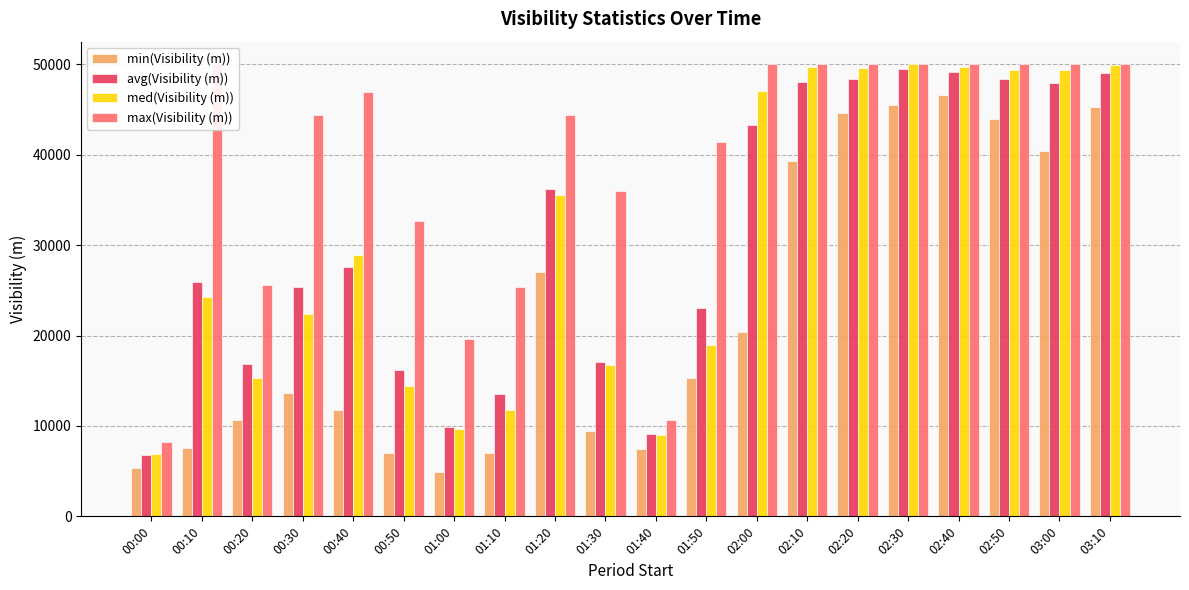

Between 01:20 and 01:30, which series saw the biggest shift?

avg(Visibility (m))